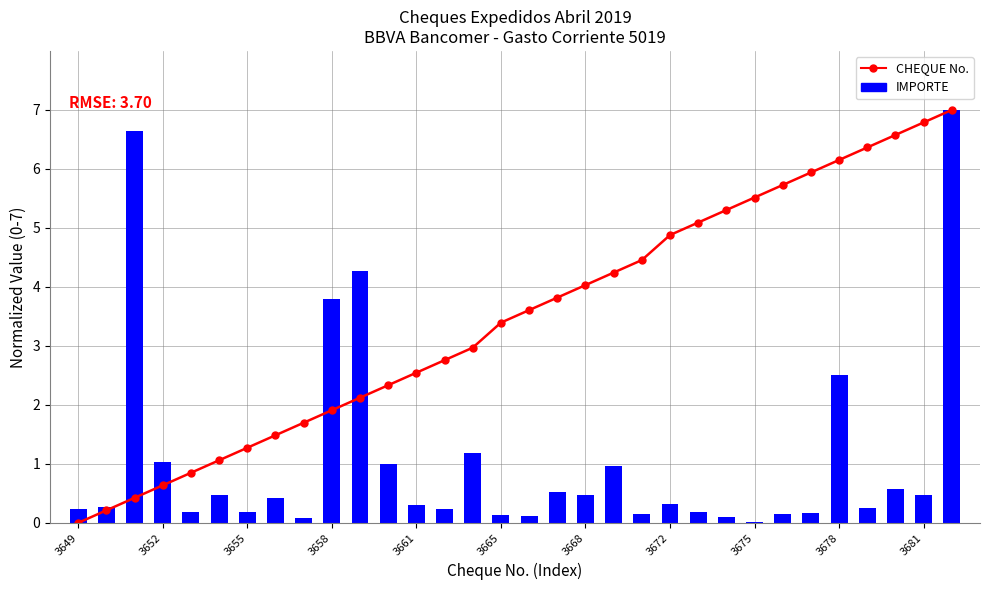

At 3665, list the series in order from largest to smallest.

CHEQUE (norm.), IMPORTE